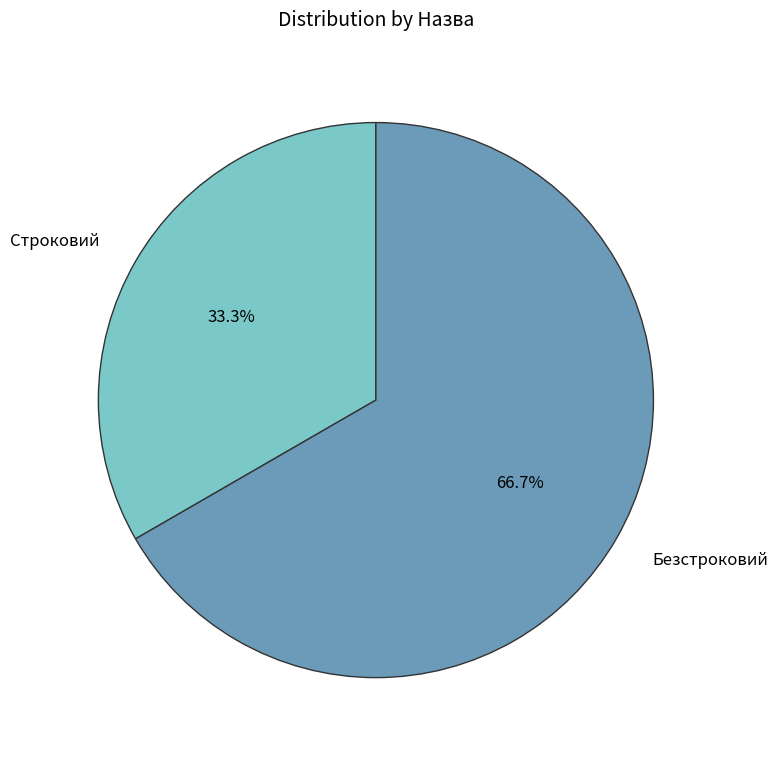

How much of the chart is everything except Безстроковий?

33.3%